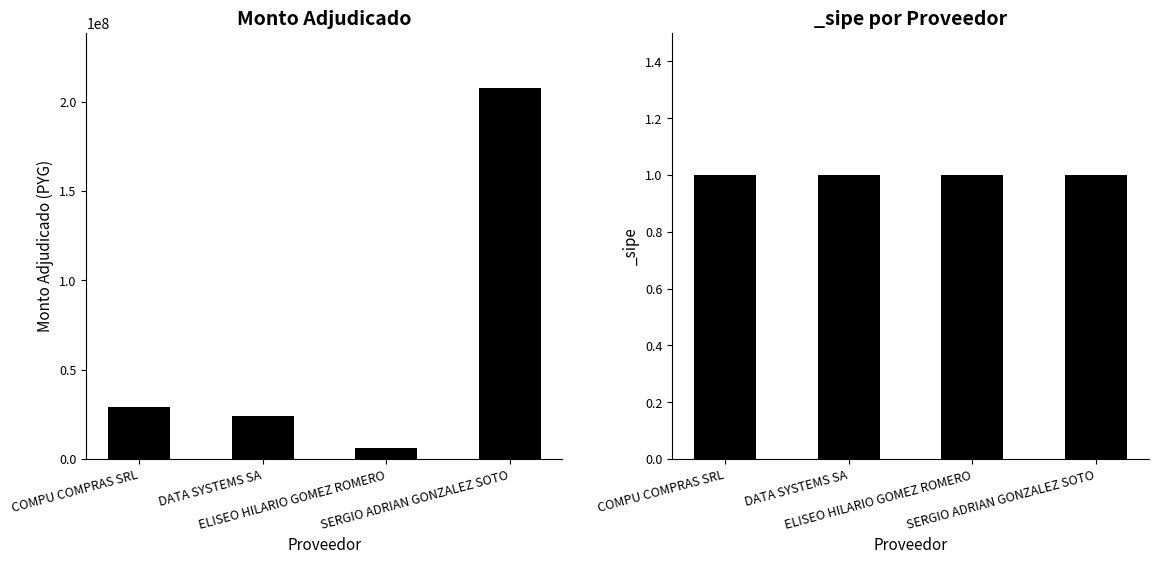

What is the value of the 4th bar from the left?

207350000